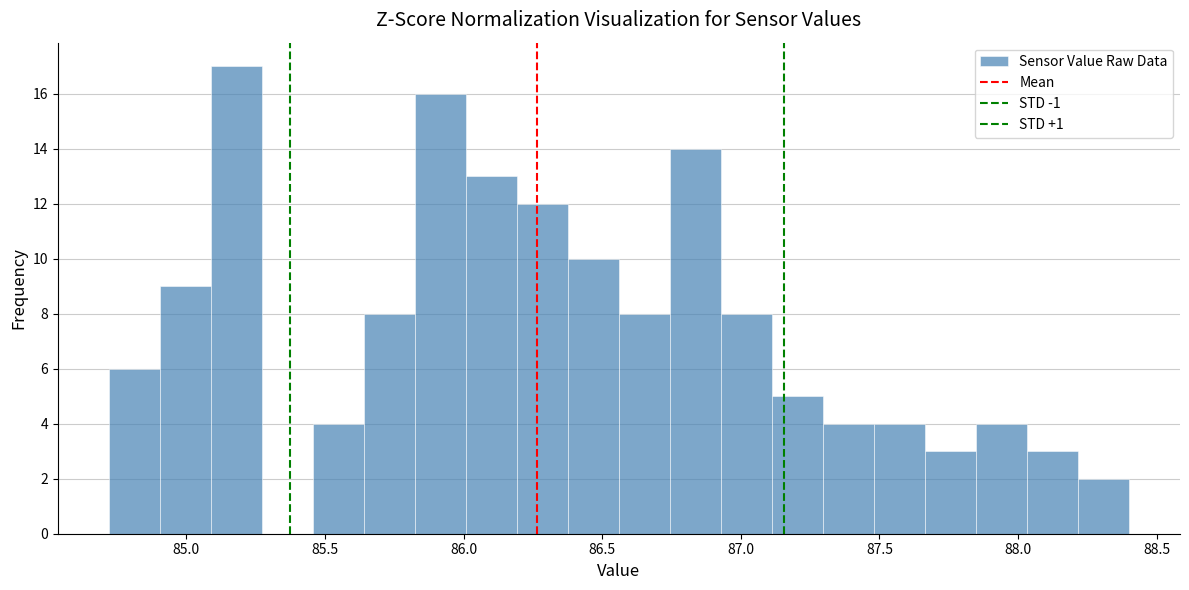

Around what value on the x-axis is the tallest bar? Give the approximate position of its centre, as read against the axis.

85.20